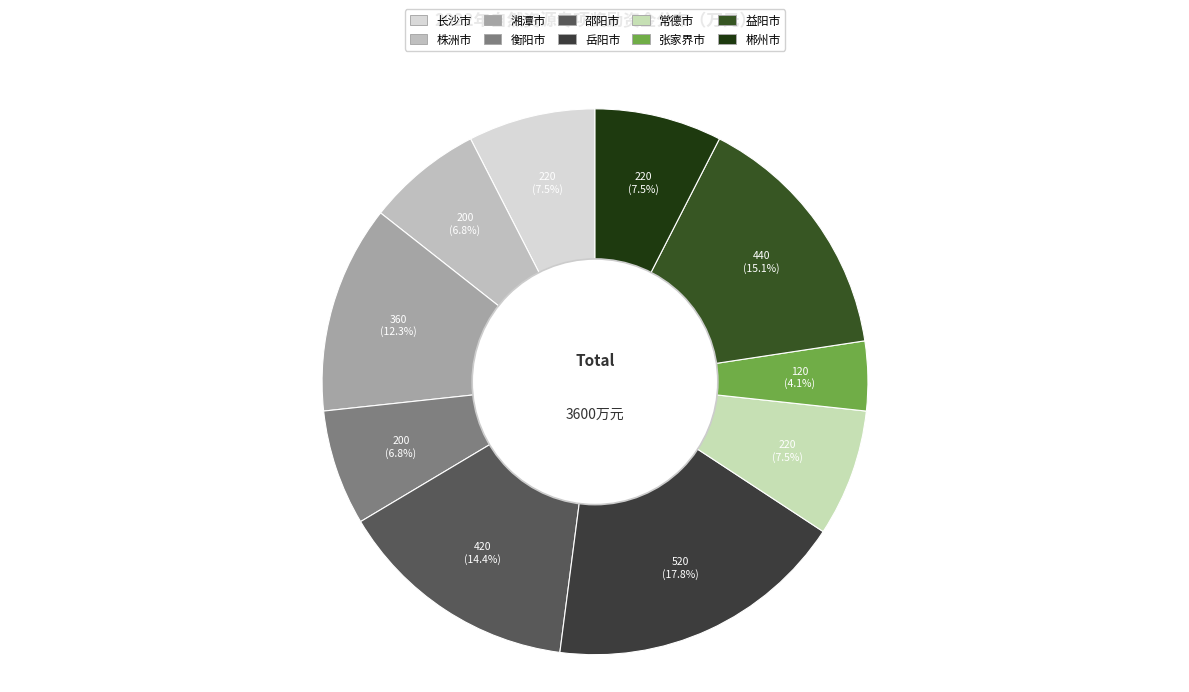

How many segments does this pie chart have?

10